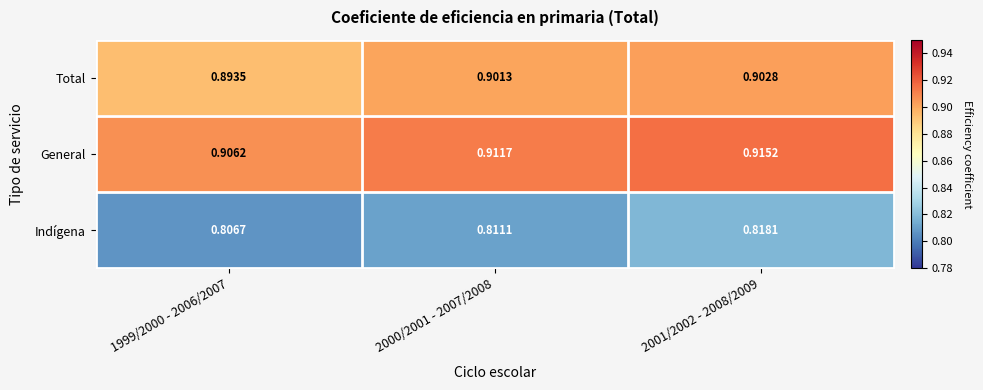

At which category is the sum across all series the highest?

2001/2002 - 2008/2009